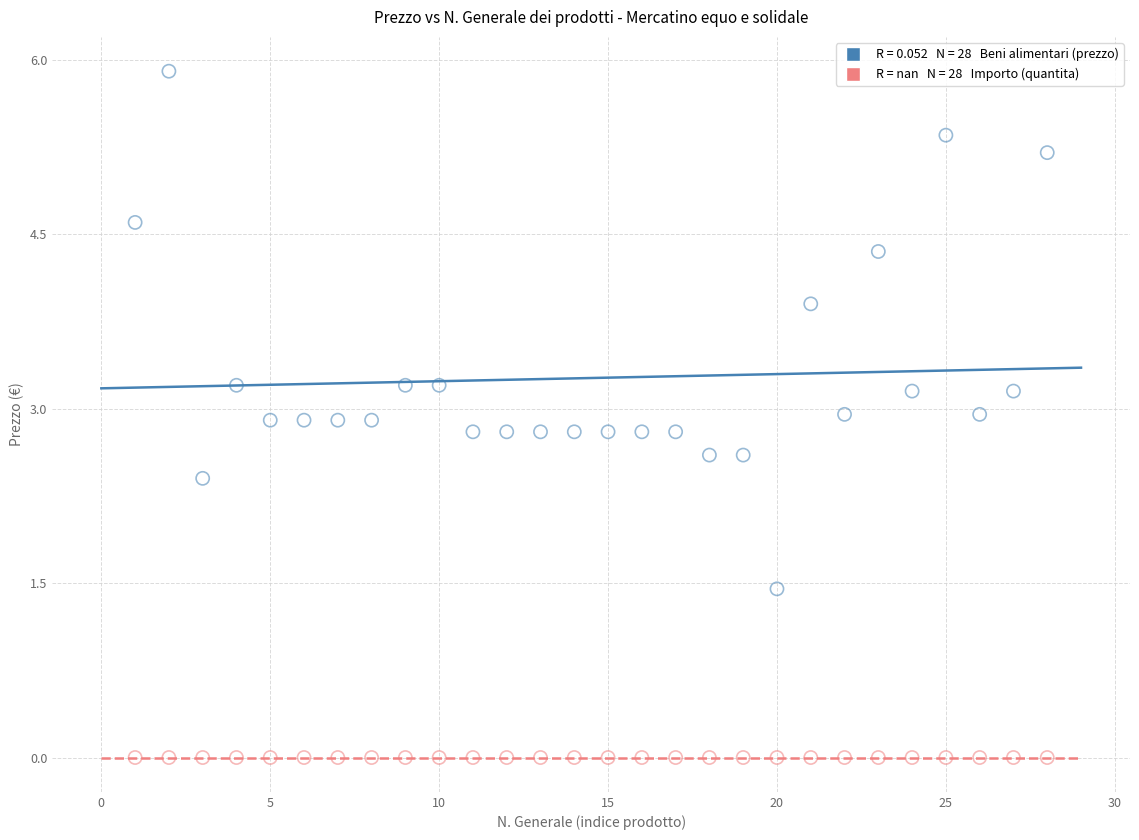

Across all series, what Y value is closest to 2?

2.4